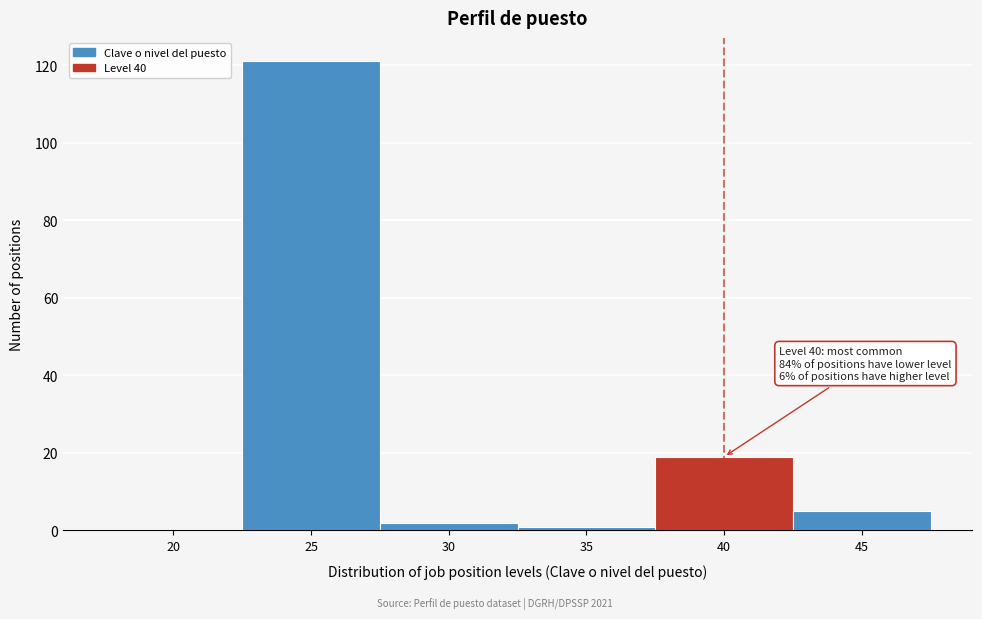

Reading right to left, list all the values displayed in this chart.

45=5	40=19	35=1	30=2	25=121	20=0